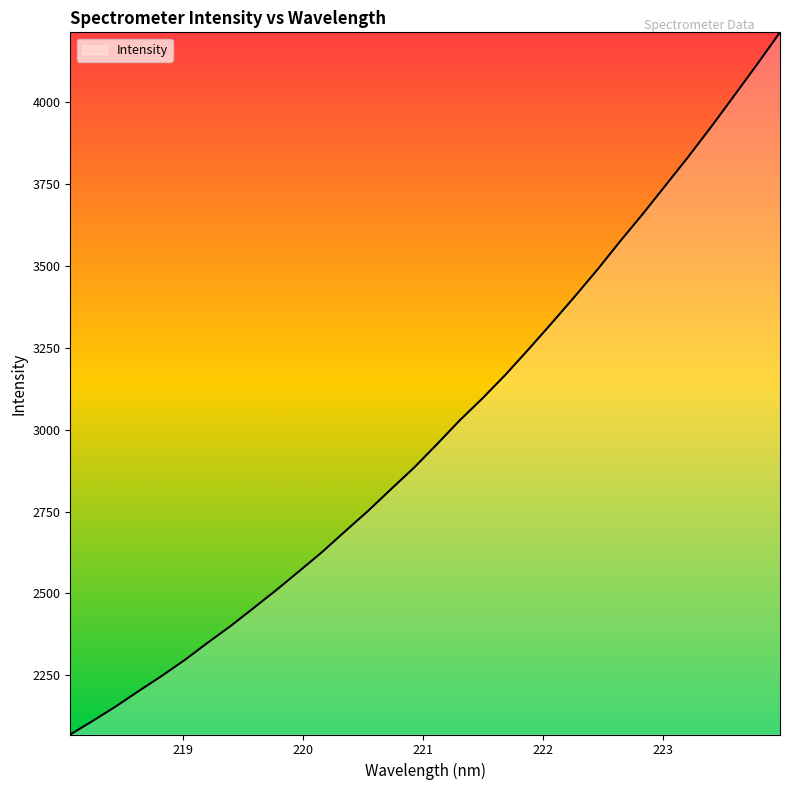

Does the chart have visible grid lines?

No